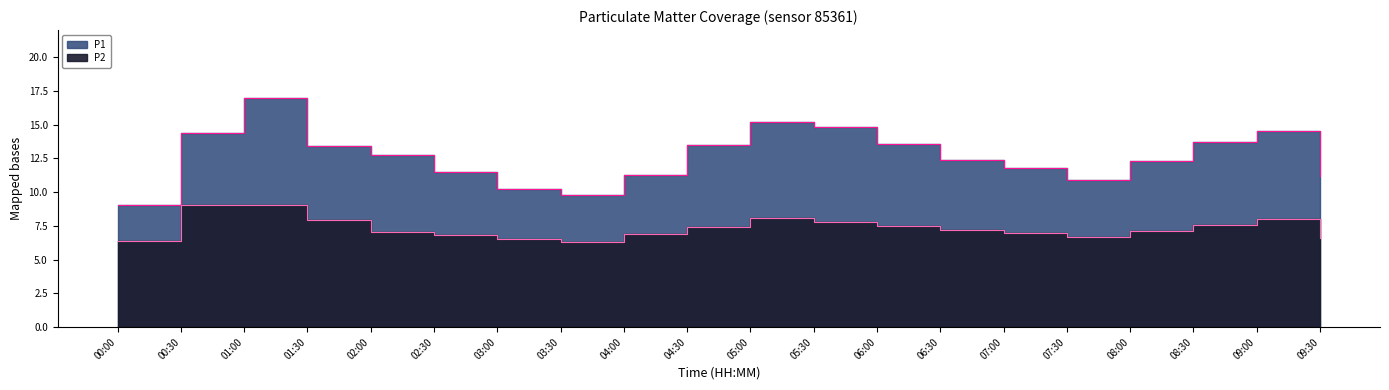

Which category has the highest value in the P1 series?

01:00